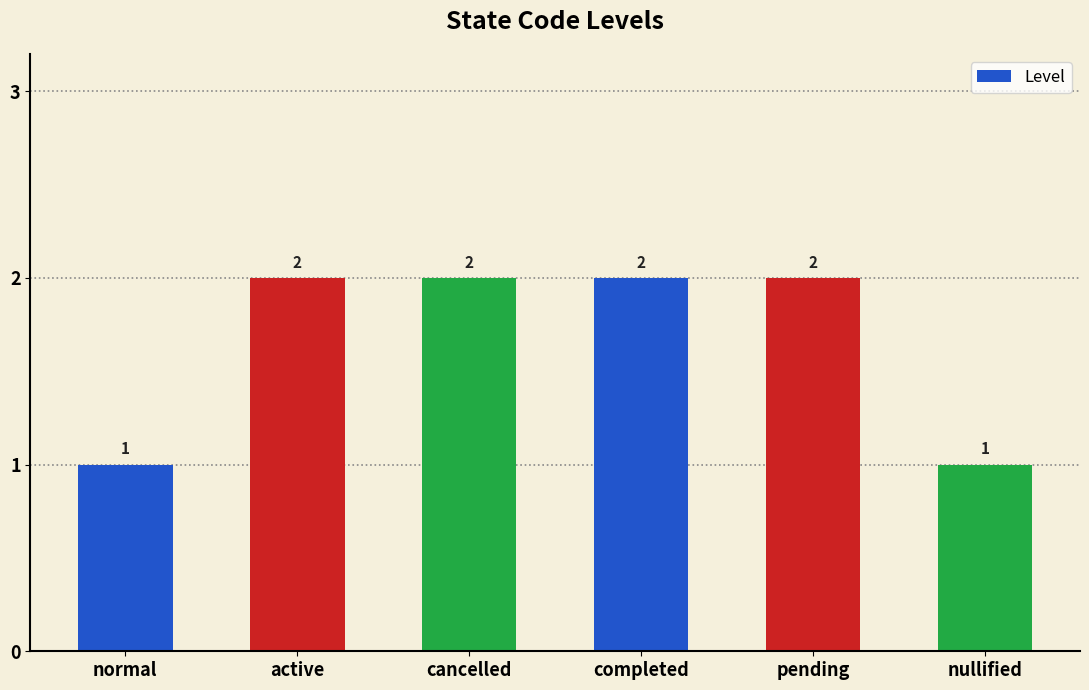

What is the average value?

2